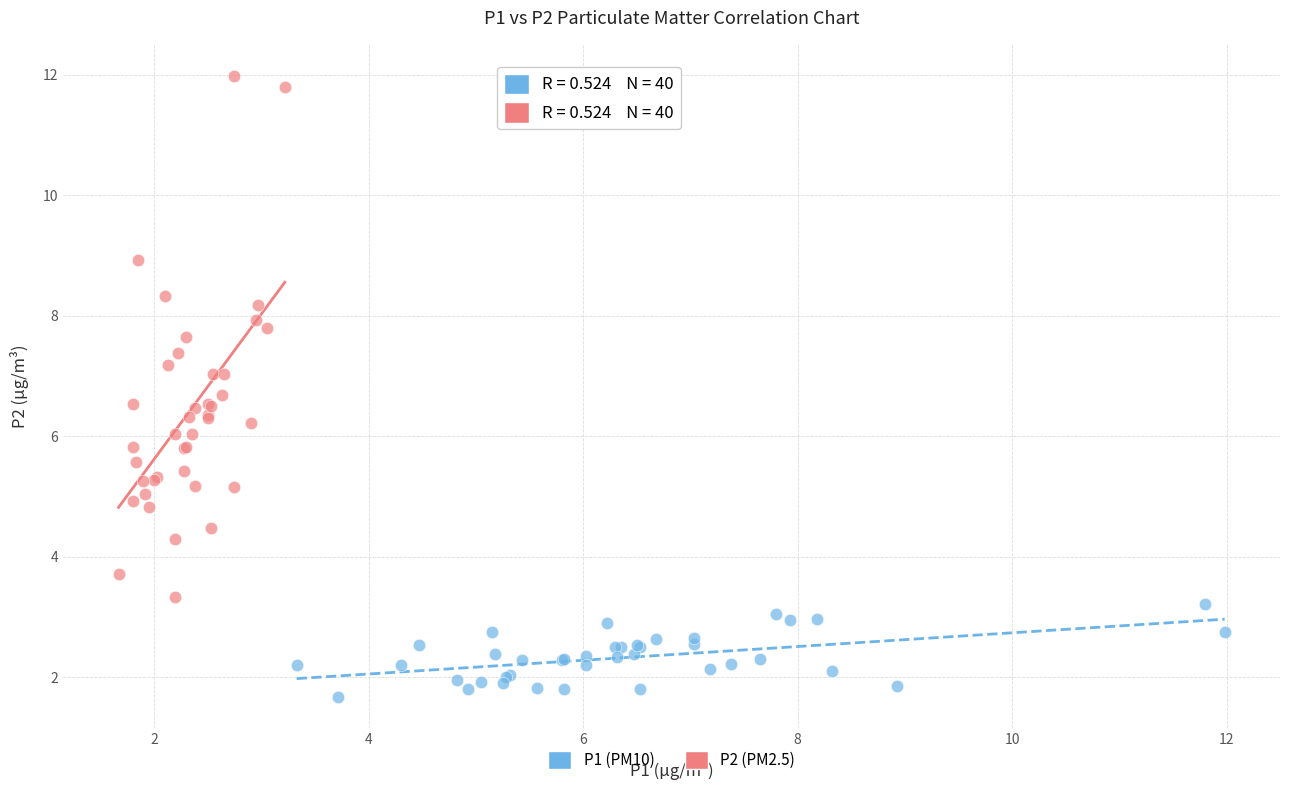

Which series reaches the minimum Y coordinate?

P1 (PM10)